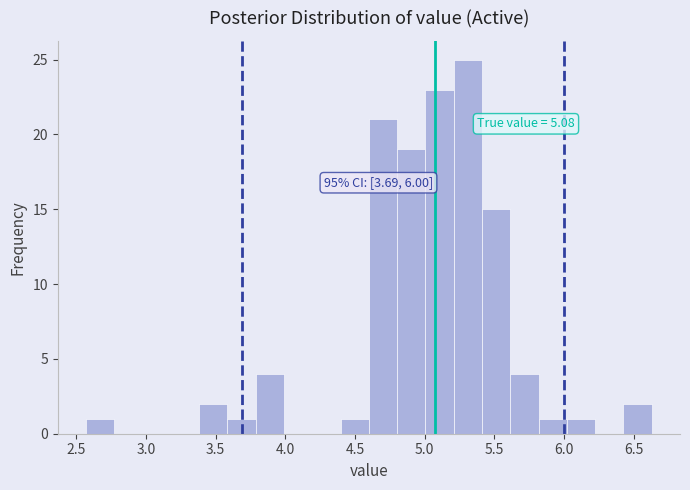

Which range on the x-axis has the tallest bar?

5.20 to 5.40